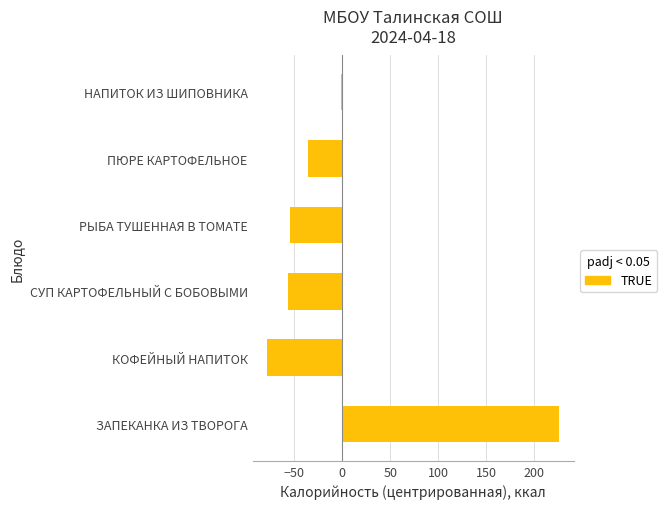

True or false: the data shows -9.5 at ПЮРЕ КАРТОФЕЛЬНОЕ.

False